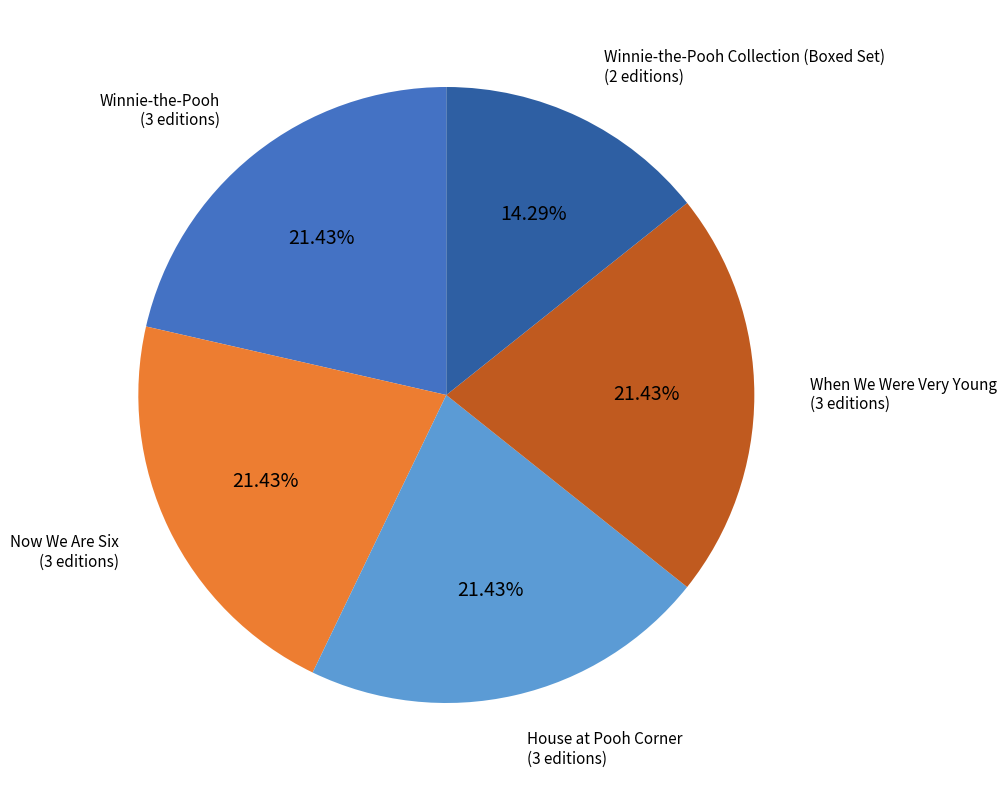

True or false: Winnie-the-Pooh accounts for 21% of the total.

True